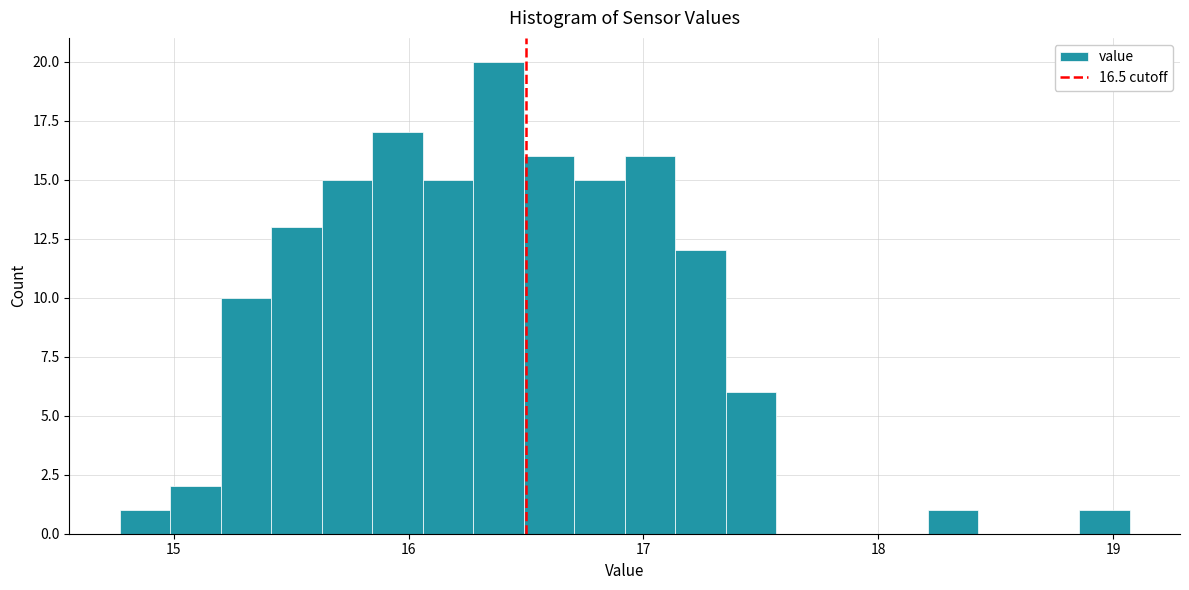

Read against the x-axis, roughly where is the centre of the tallest bar?

16.4